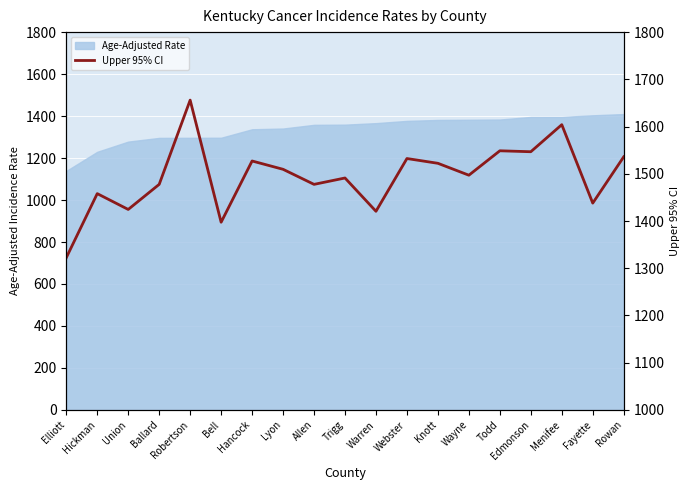

The value at Menifee is 1604.0. True or false?

True